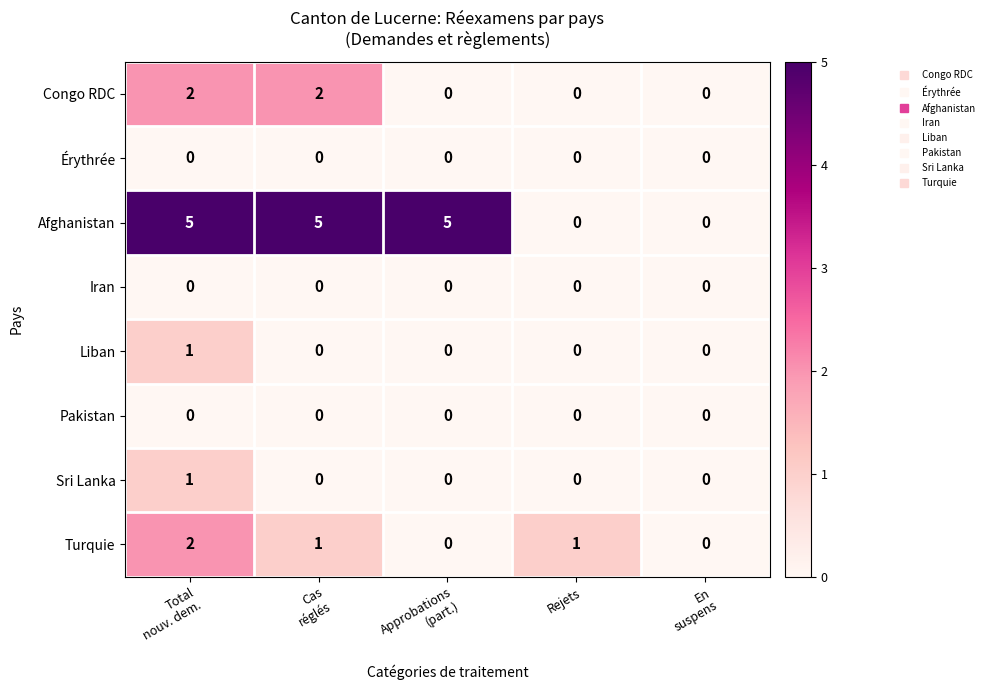

Which series has the largest range (max minus min)?

Afghanistan